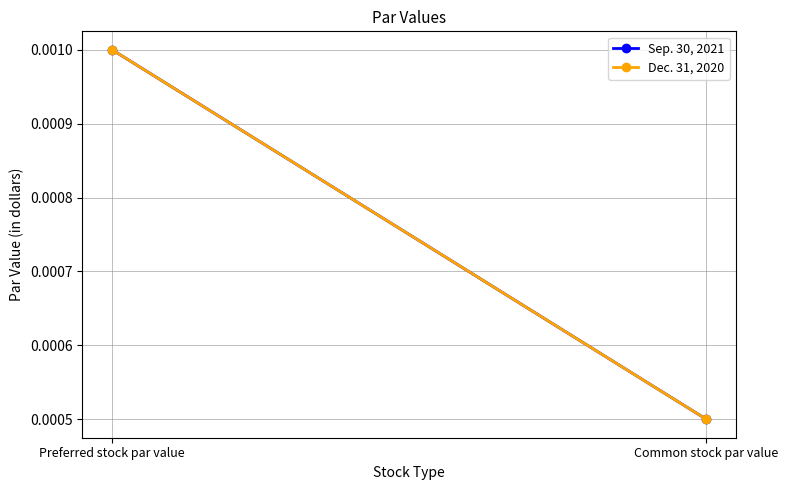

Reading right to left, list all the values displayed in this chart.

Sep. 30, 2021: Common stock par value=0.0	Preferred stock par value=0.0
Dec. 31, 2020: Common stock par value=0.0	Preferred stock par value=0.0